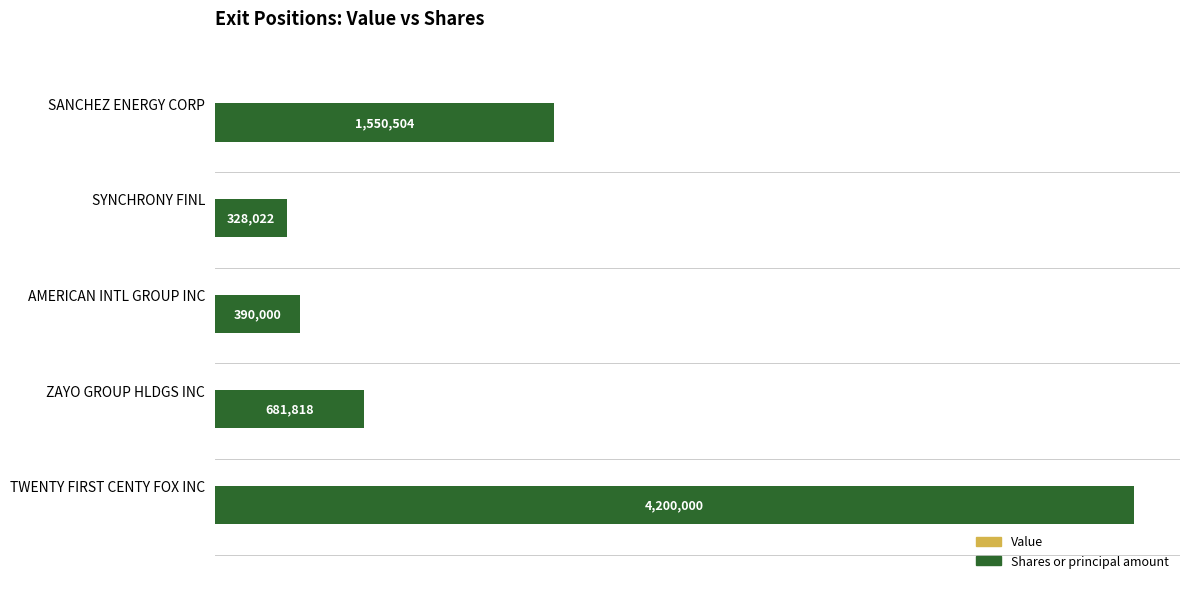

List the labels in order of value, largest first.

TWENTY FIRST CENTY FOX INC, SANCHEZ ENERGY CORP, ZAYO GROUP HLDGS INC, AMERICAN INTL GROUP INC, SYNCHRONY FINL